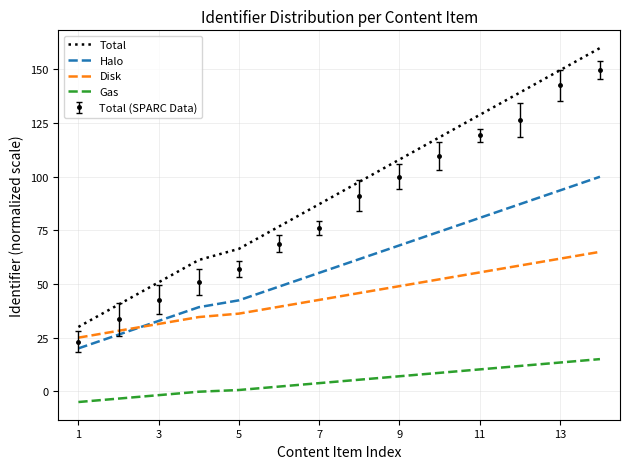

True or false: Gas and Halo intersect in this chart.

False